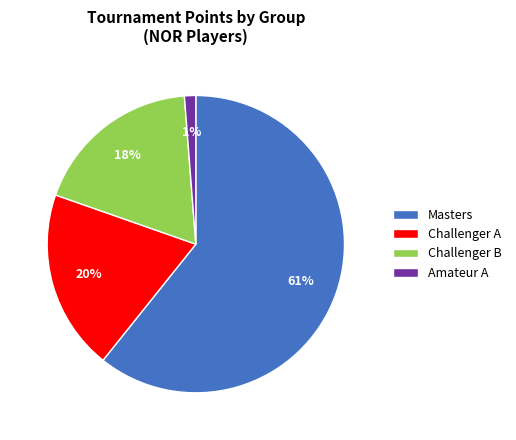

What is the largest slice in the pie chart?

Masters